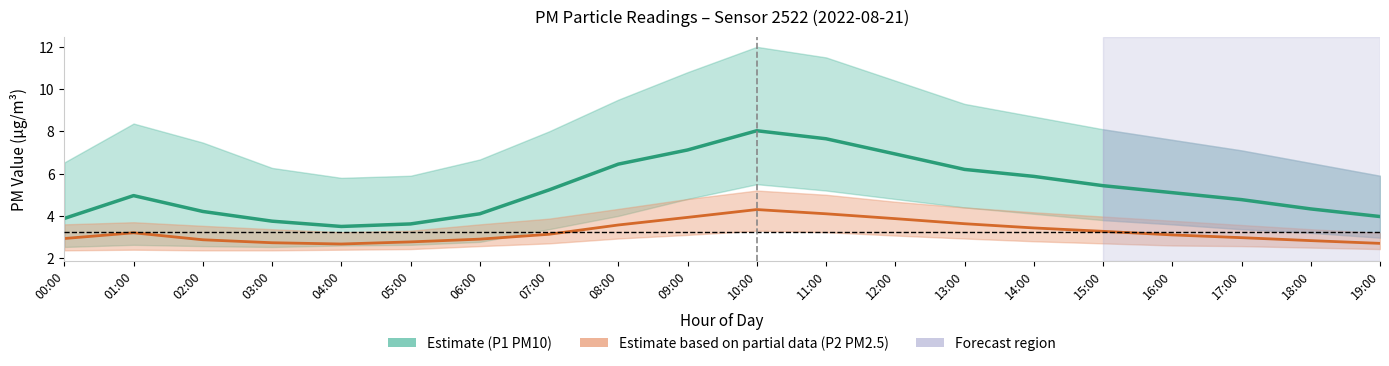

What is the sum of all P2 (PM2.5) values?

64.9